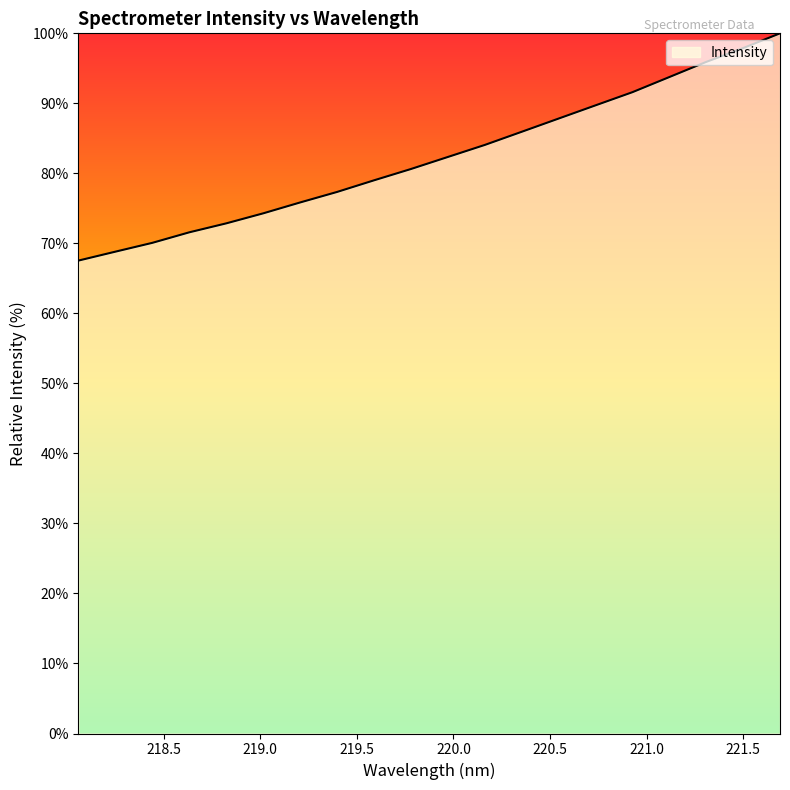

What is the maximum value shown in the chart?

100.0